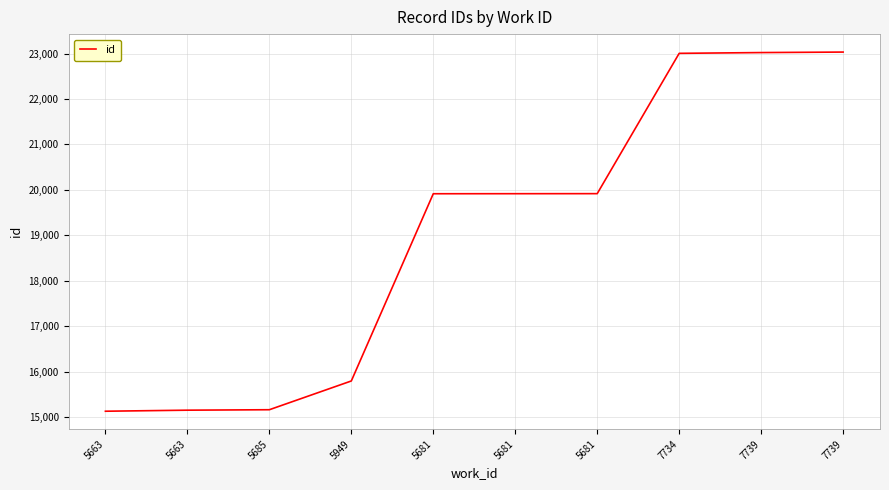

Rank the categories by value from highest to lowest.

7739, 7739, 7734, 5681, 5681, 5681, 5949, 5685, 5663, 5663